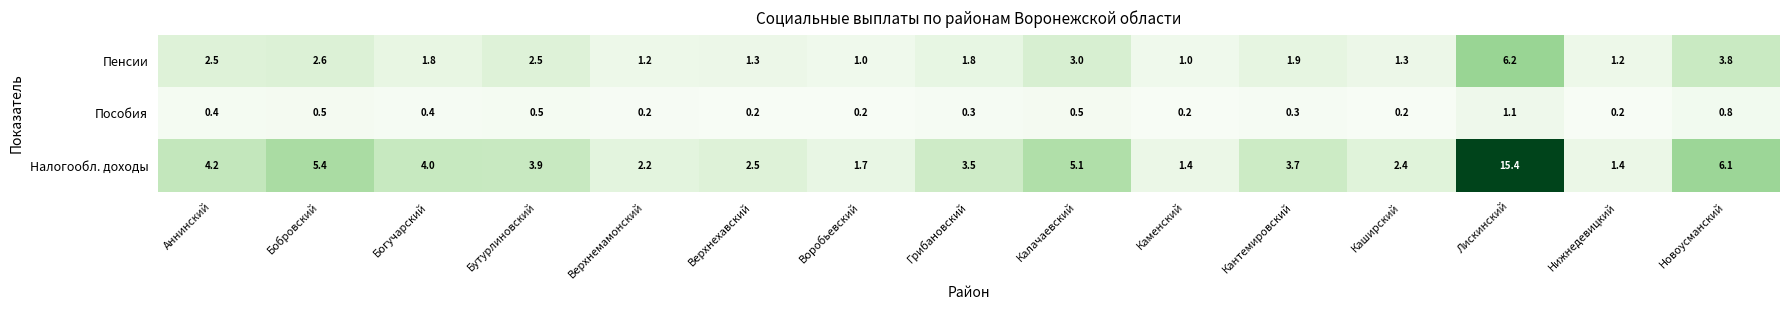

Which series changed the most between Бутурлиновский and Кантемировский?

Пенсии